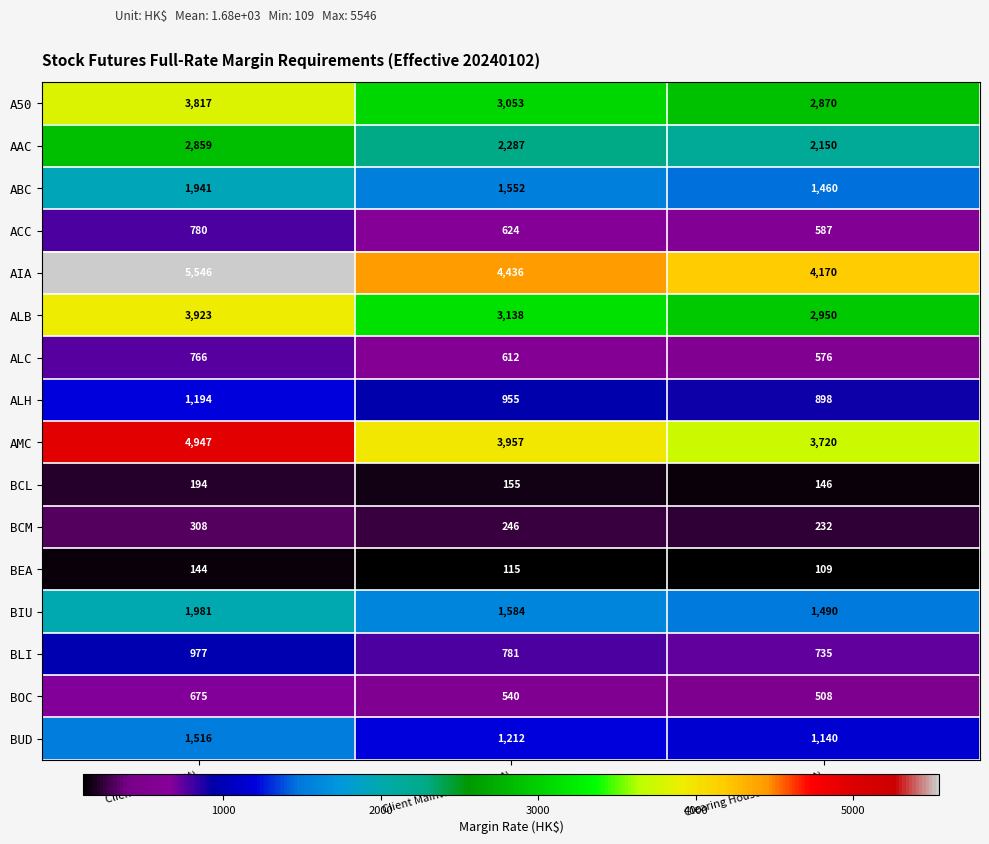

What is the sum of all AMC values?

12624